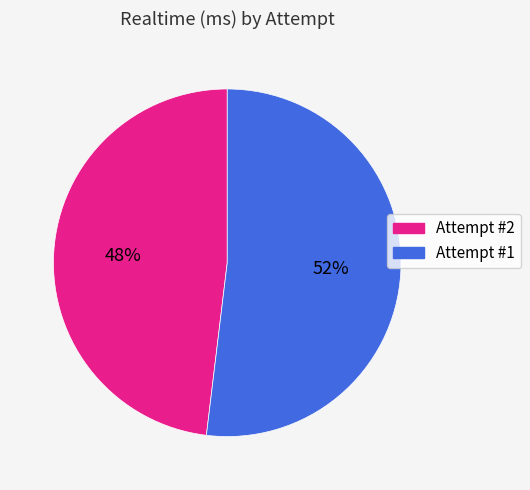

The Attempt #1 slice represents 40% of the pie. True or false?

False